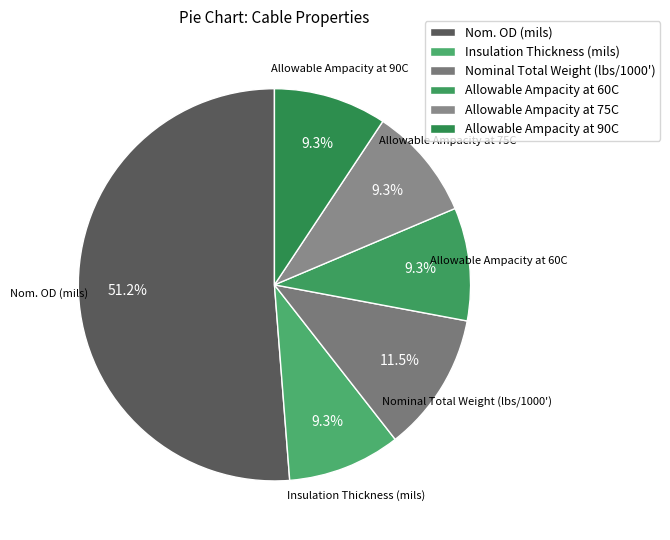

What is the ratio of the value at Insulation Thickness (mils) to the value at Nominal Total Weight (lbs/1000')?

0.8